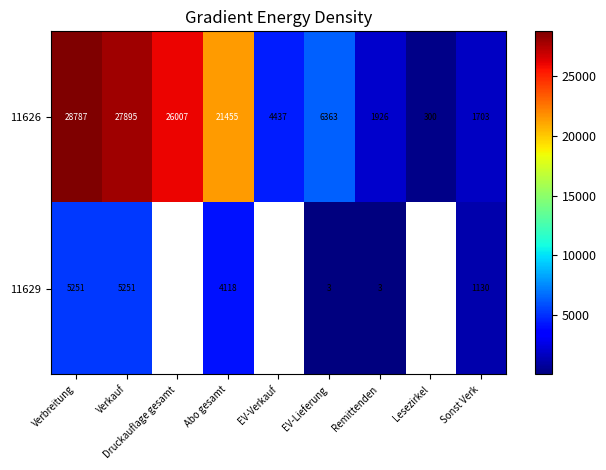

What is the difference between the highest and lowest values at Sonst Verk?

573